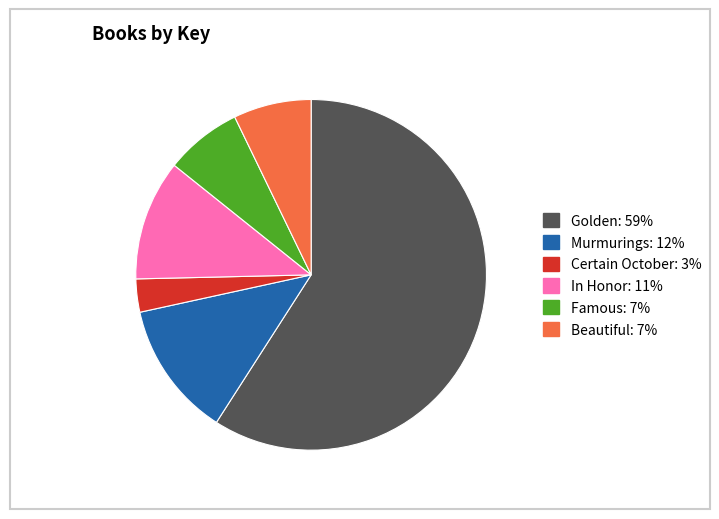

Which category has the smallest portion of the pie?

Certain October